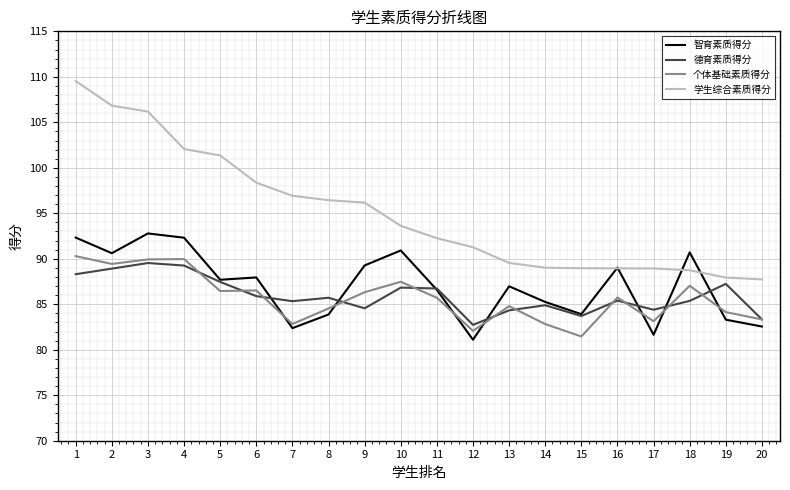

True or false: 德育素质得分 has a value of 115.0 at 20.

False